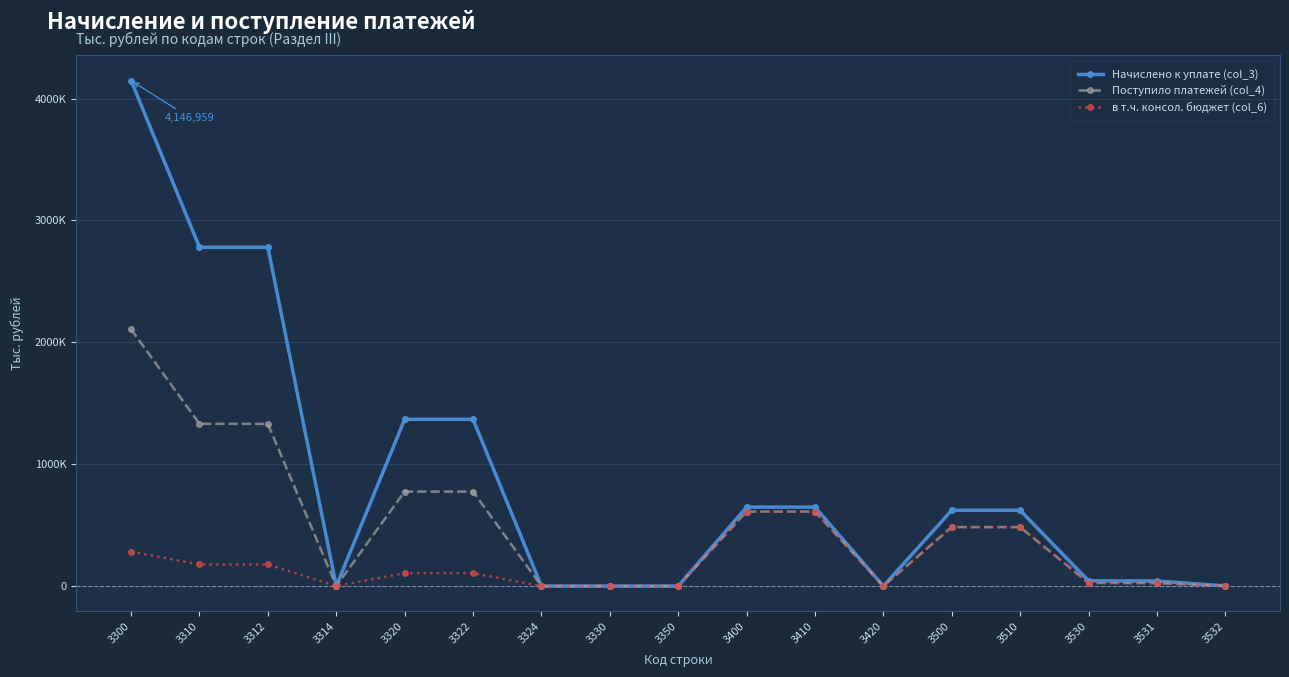

What is the highest value of the в т.ч. консол. бюджет (col_6) series?

611038